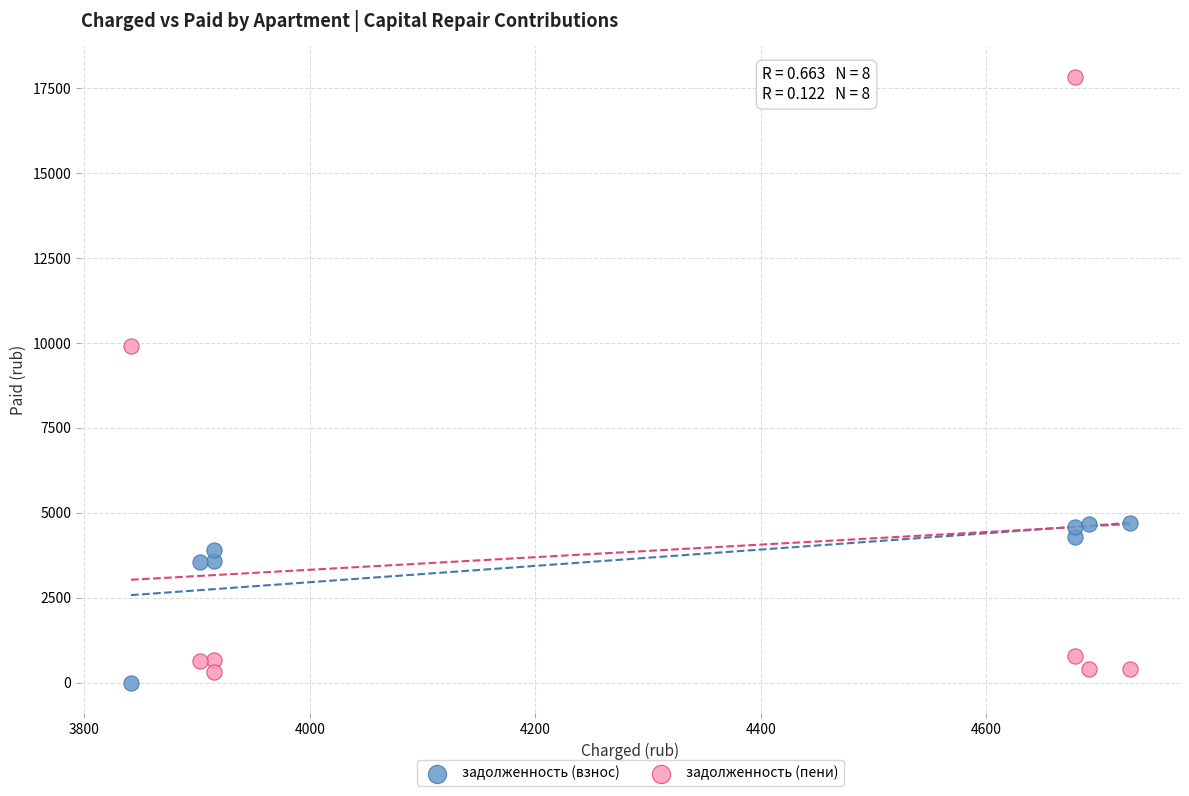

What are all the series names shown in the legend?

задолженность (взнос), задолженность (пени)